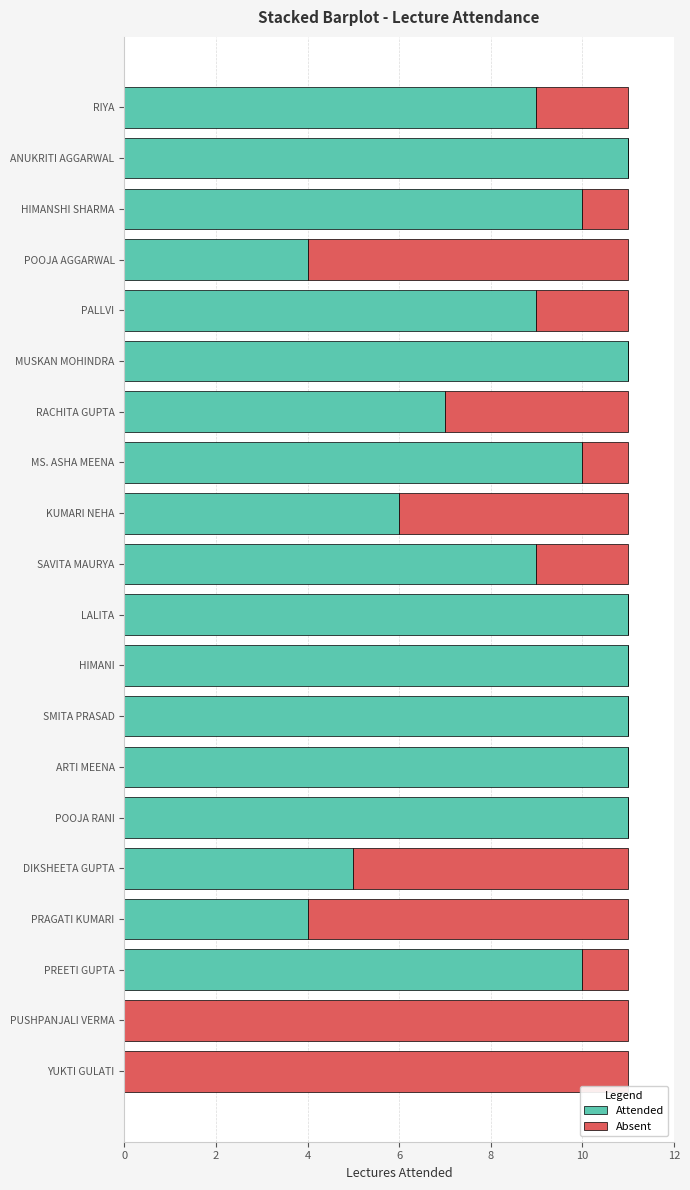

What is the sum of the Attended values at LALITA and POOJA RANI?

22